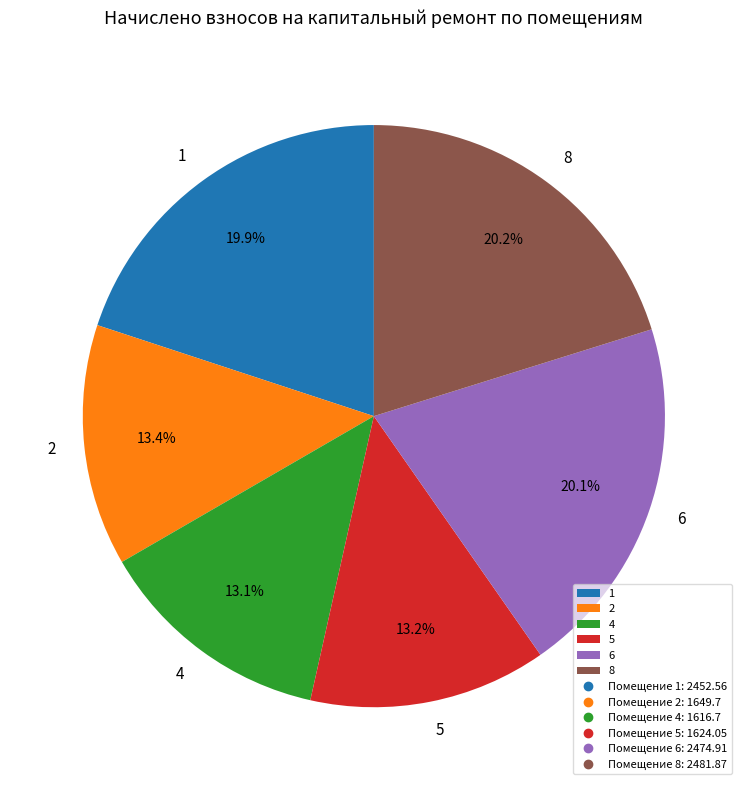

To the nearest percent, what is the average slice percentage?

17%